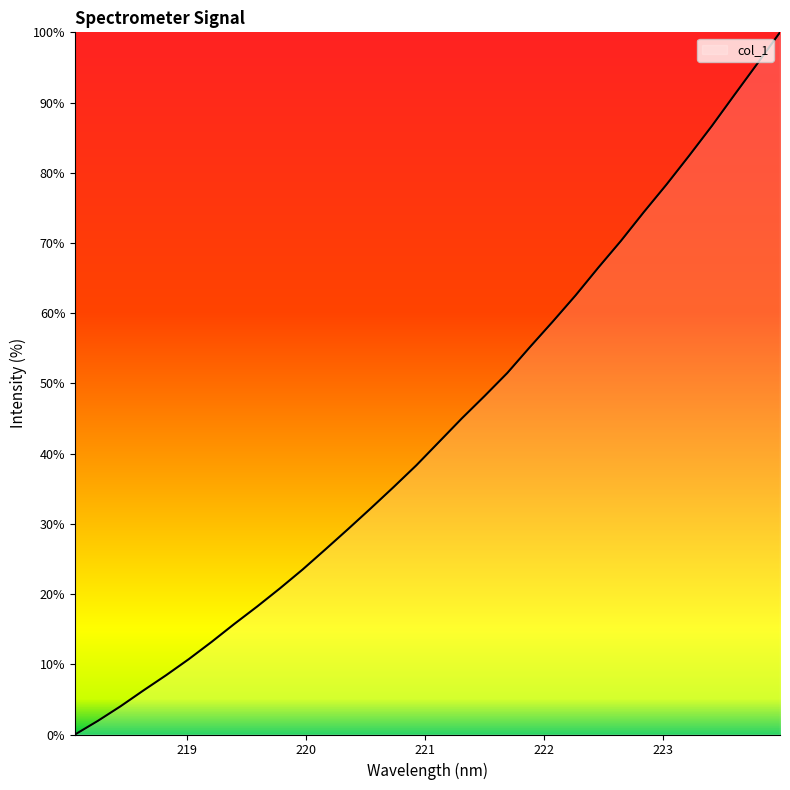

What is the difference between the maximum and minimum values?

100.0